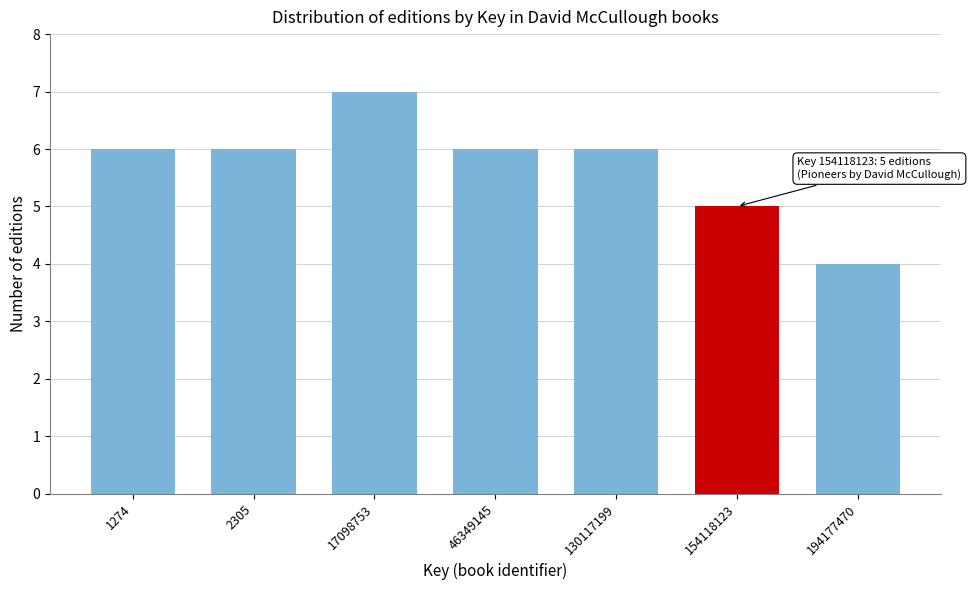

Reading left to right, list all the values displayed in this chart.

6	6	7	6	6	5	4